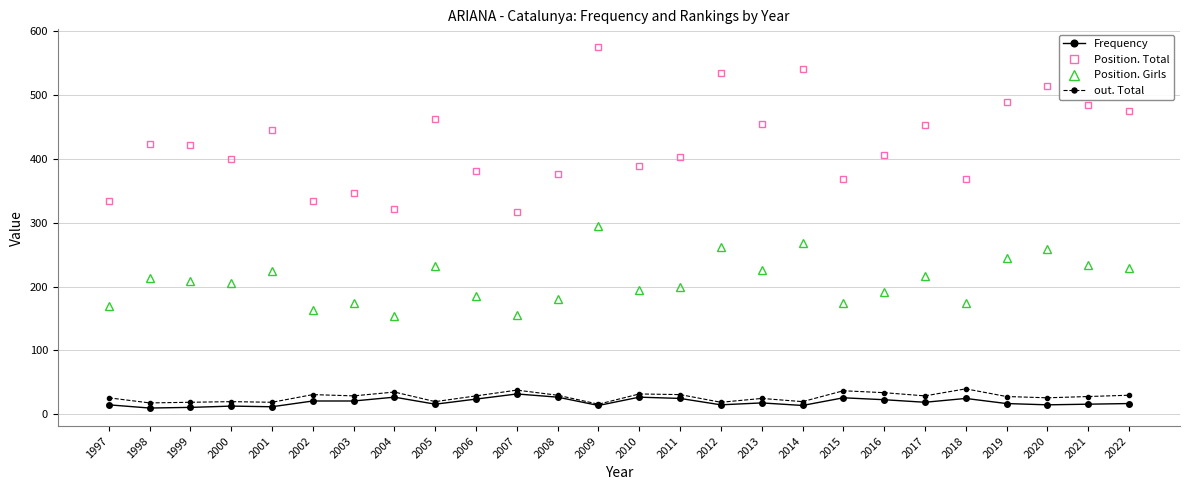

What is the spread (max minus min) of values at 2006?

356